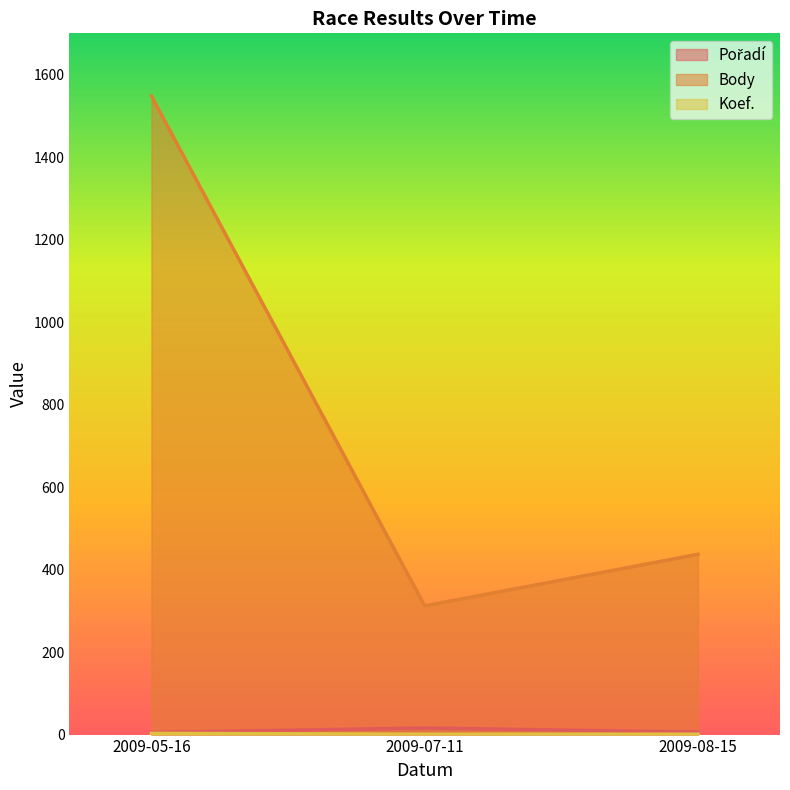

At which category is the sum across all series the highest?

2009-05-16